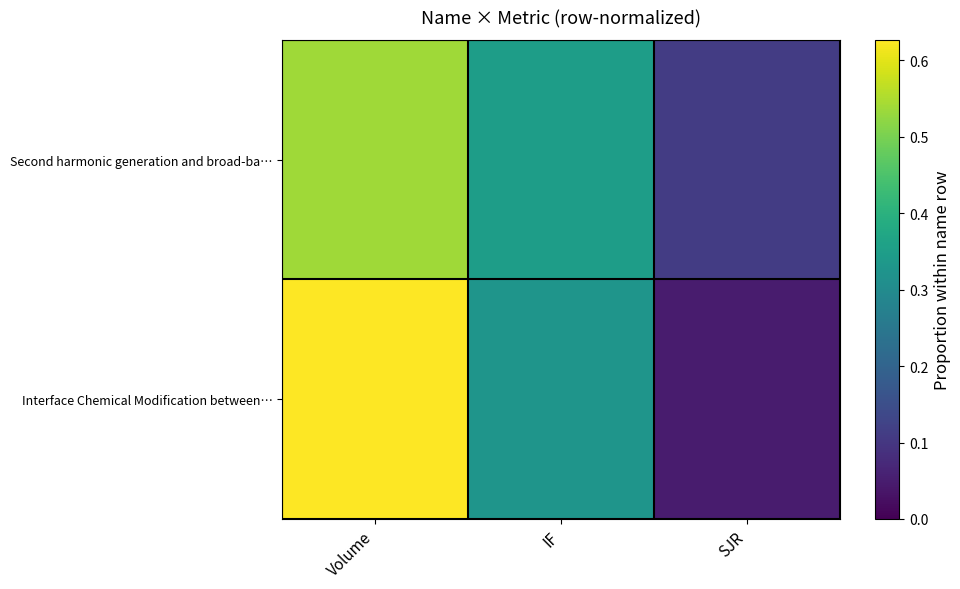

Which series has the largest total across all categories?

Second harmonic generation and broad-ba…